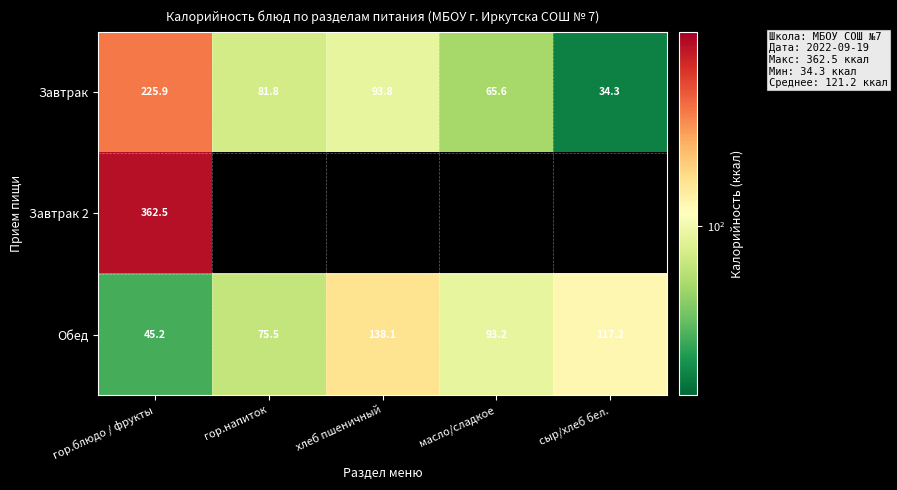

Is the value of Обед at хлеб пшеничный greater than the value of Завтрак at гор.блюдо / фрукты?

No